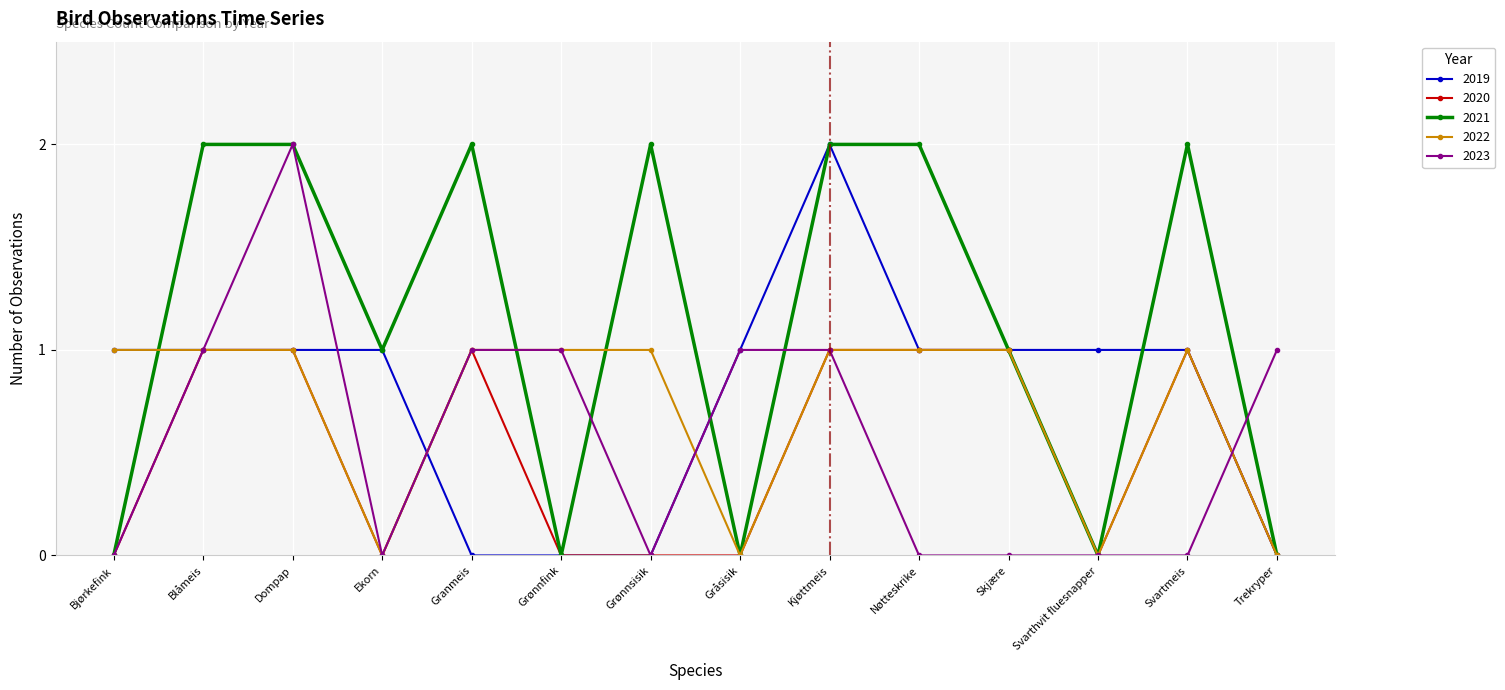

What is the label of the 1st point from the left?

Bjørkefink